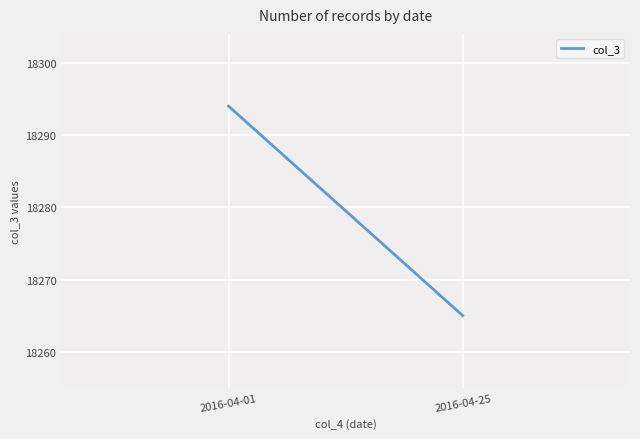

Reading left to right, transcribe all the data shown in this chart.

18294	18265